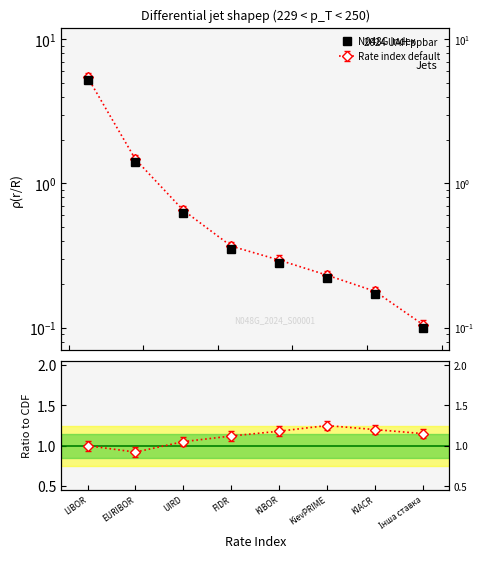

True or false: the data shows 1.4 at LIBOR.

False